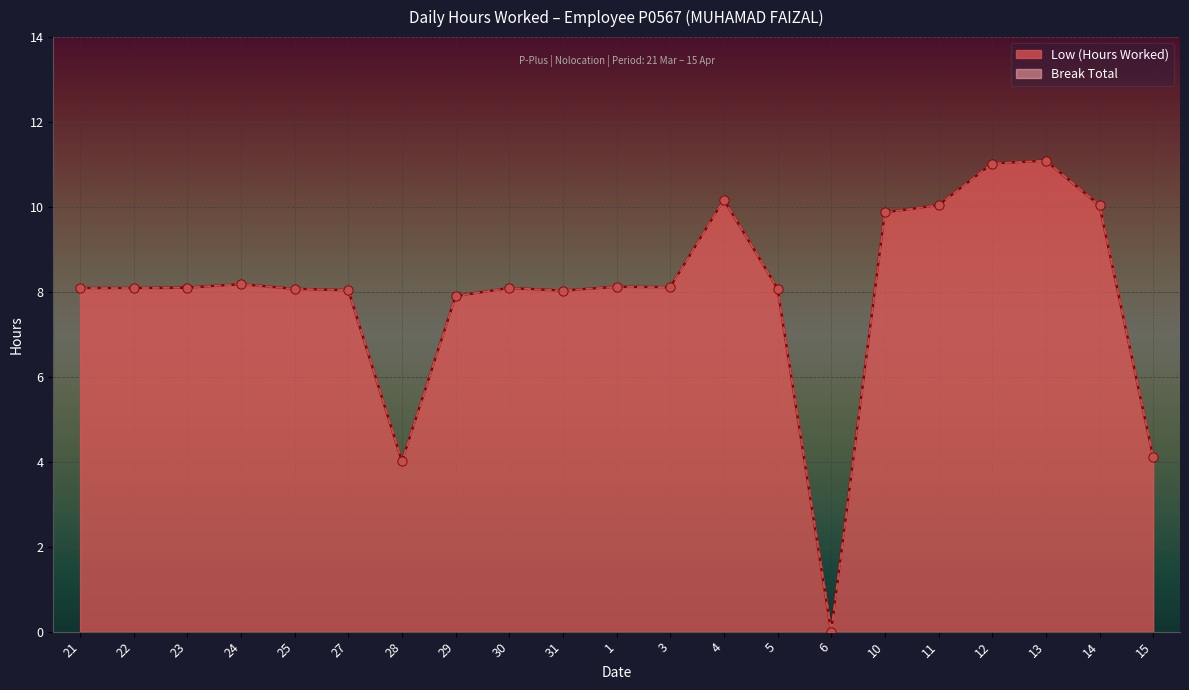

What is the ratio of the value at 4 to the value at 11?

1.0